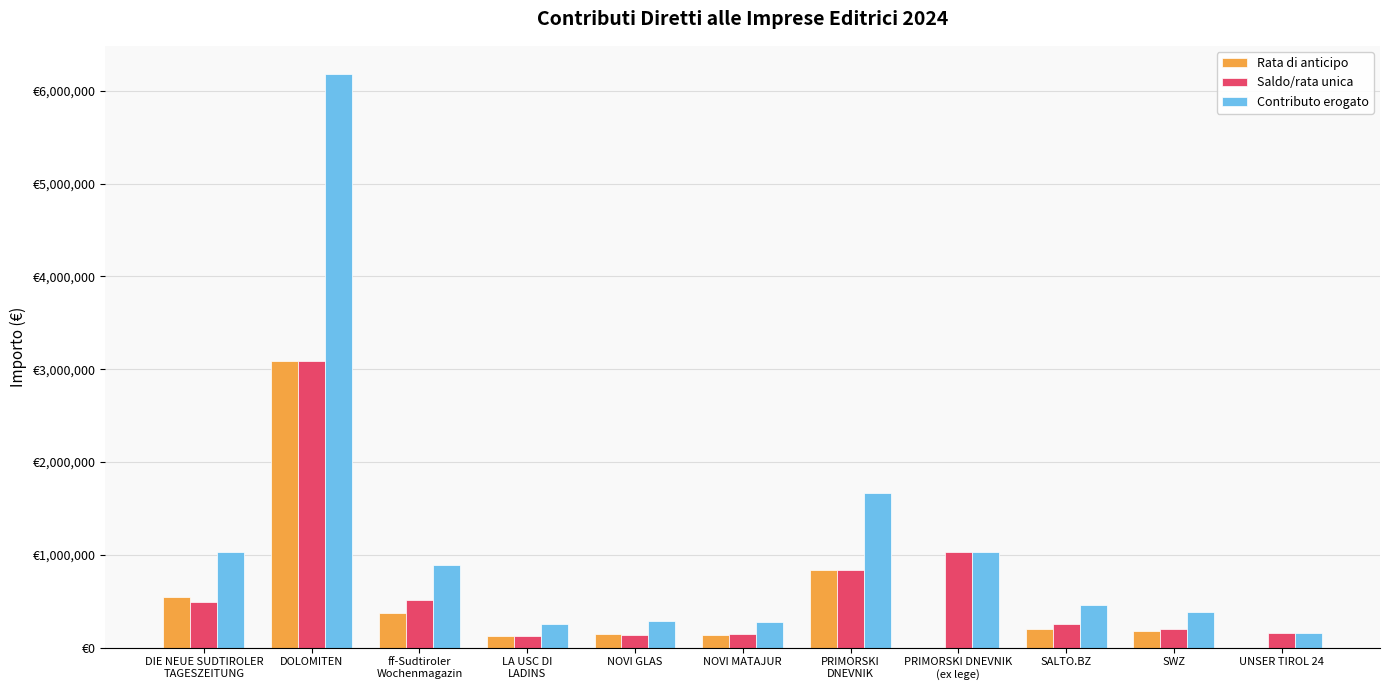

What are all the series names shown in the legend?

Rata di anticipo, Saldo/rata unica, Contributo erogato